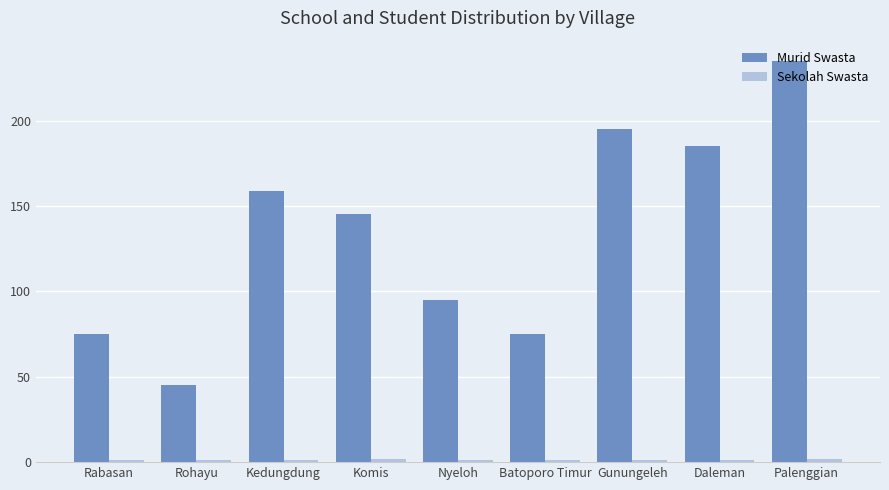

Between Kedungdung and Gunungeleh, which series saw the biggest shift?

Murid Swasta